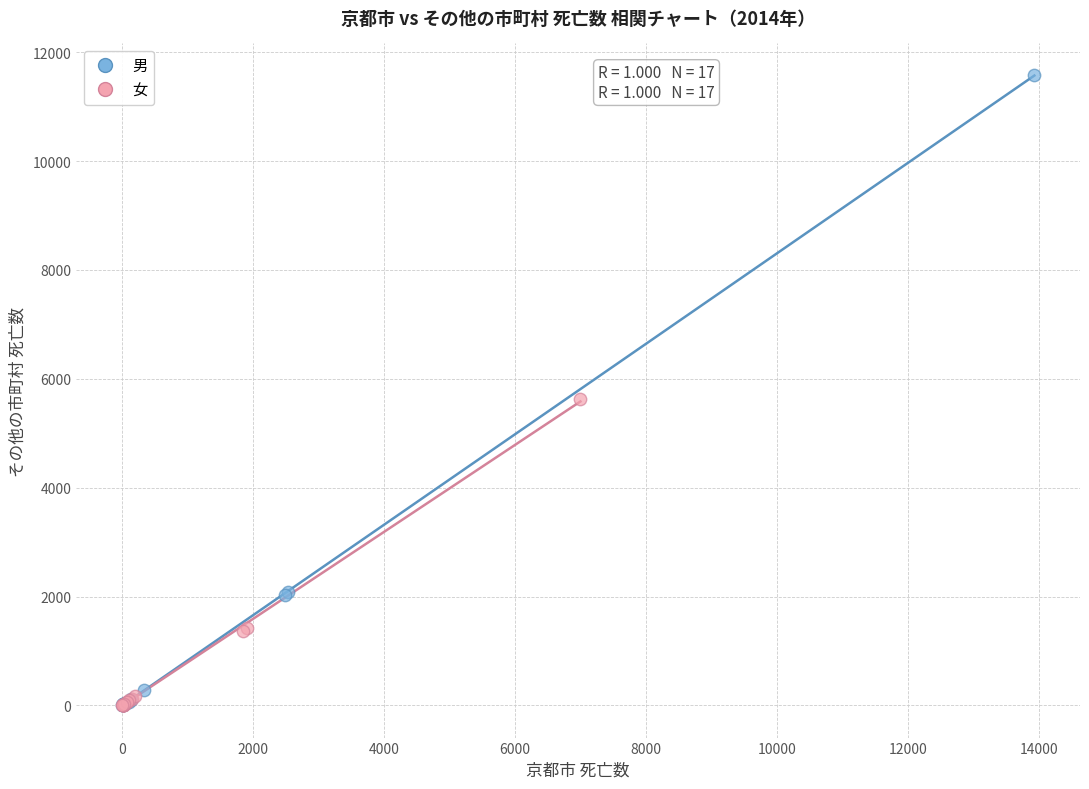

Which series has the largest Y range (max minus min)?

男